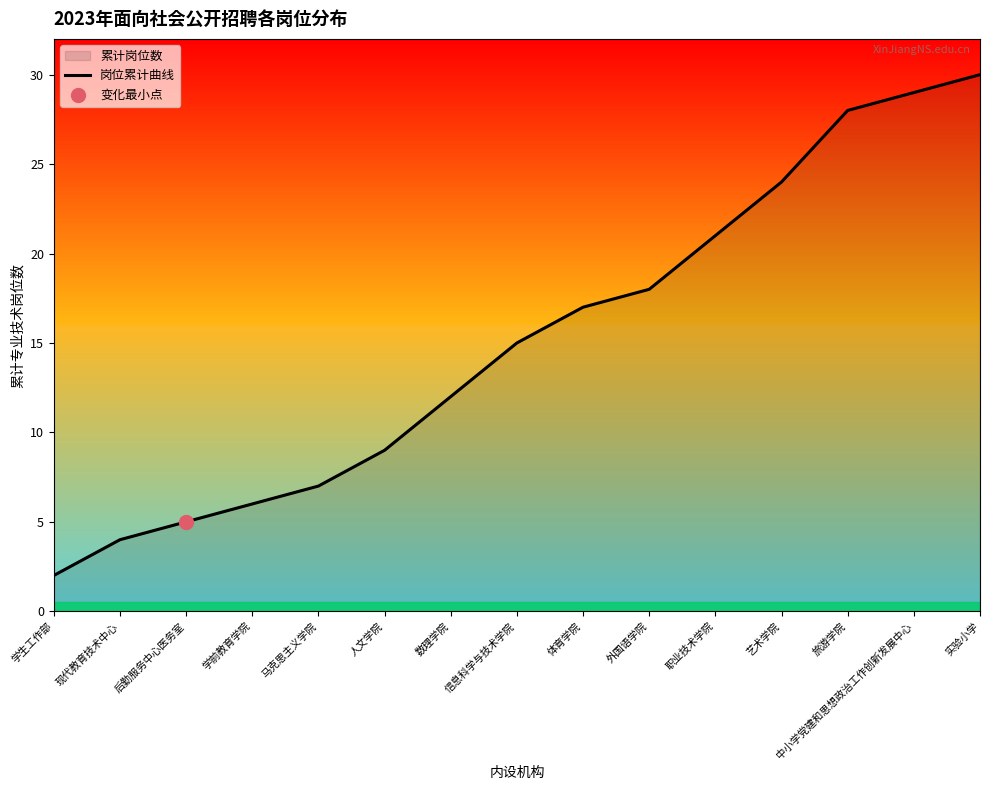

What is the ratio of the value at 旅游学院 to the value at 实验小学?

0.9